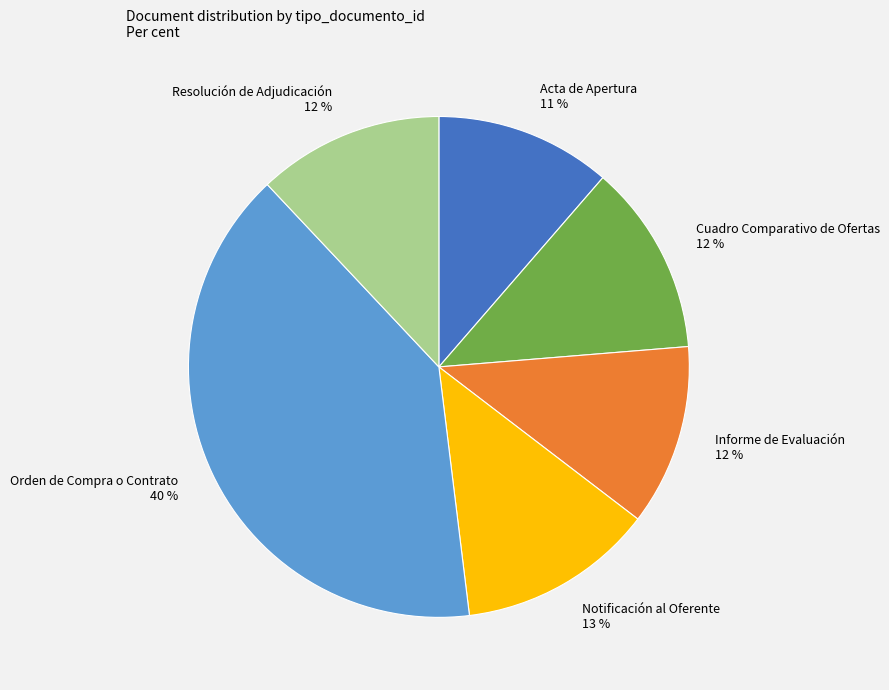

How many slices are in this pie chart?

6